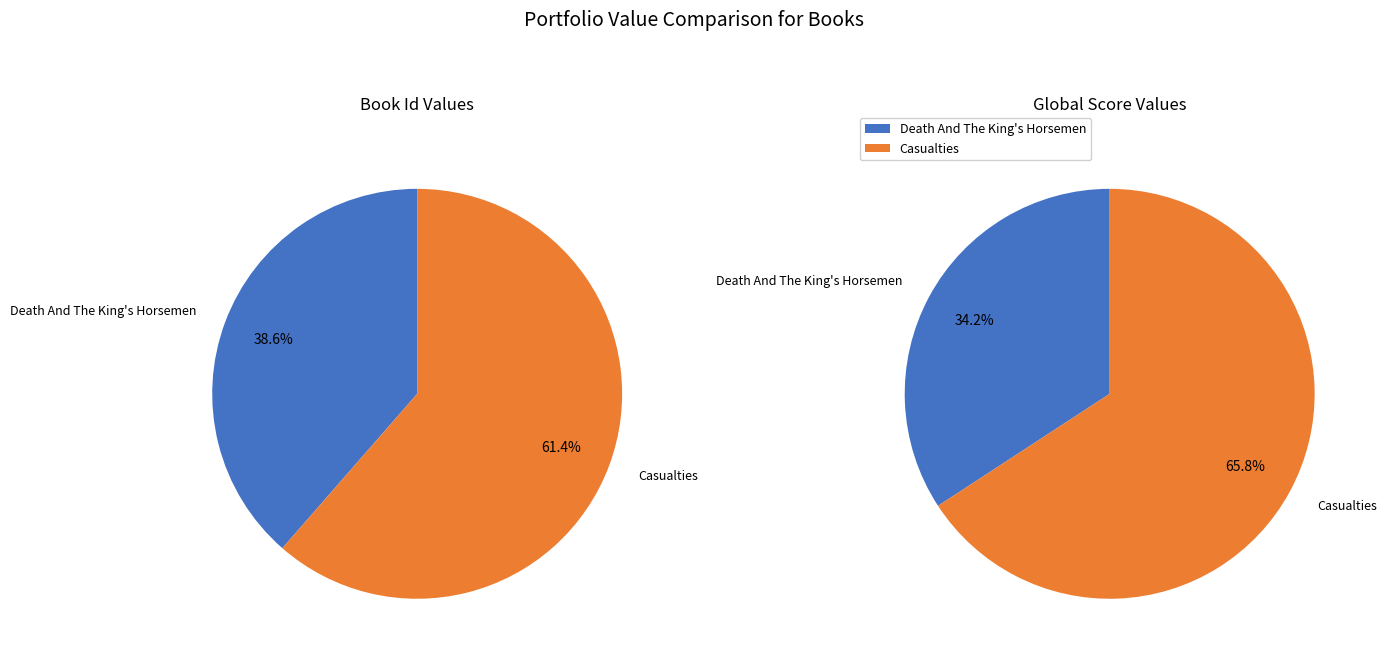

What is the total percentage of Casualties and Death And The King's Horsemen?

100.0%